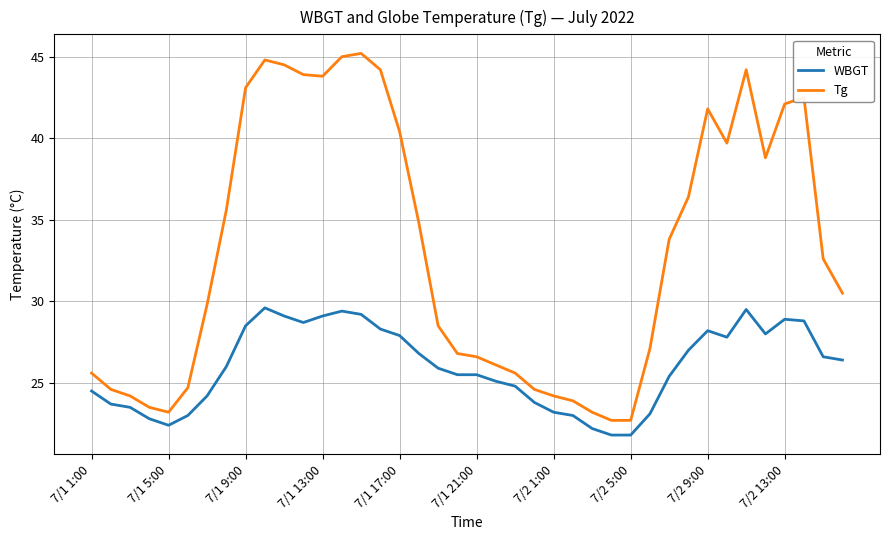

Which series has the largest total across all categories?

Tg